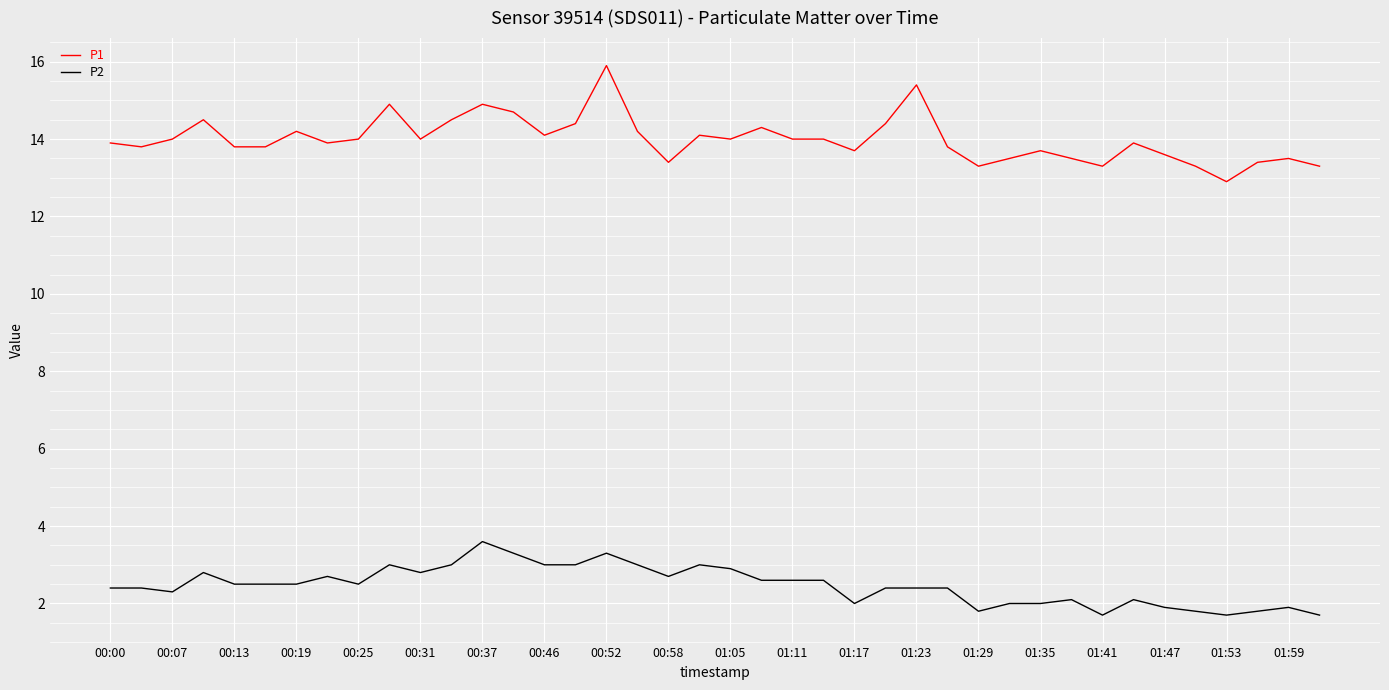

What is the difference between the maximum and minimum values in the P1 series?

3.0